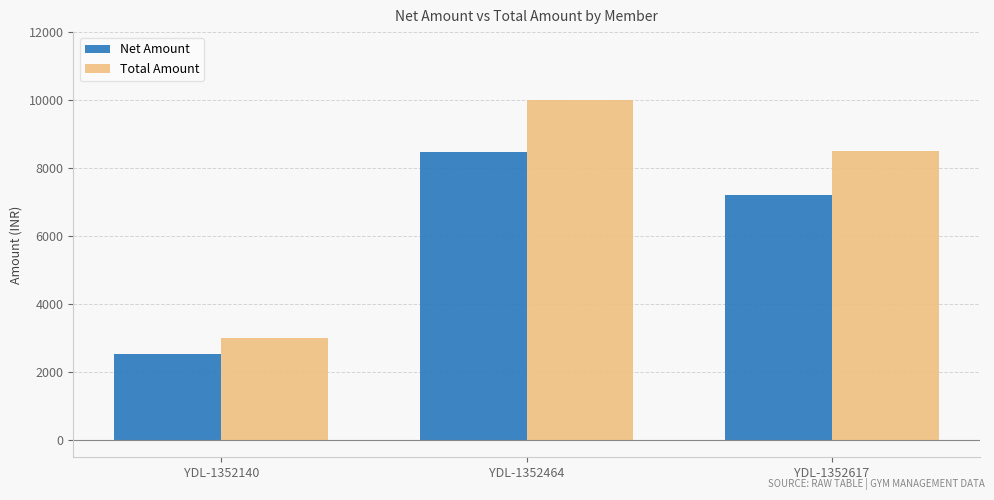

At which label does Net Amount first exceed 7203?

YDL-1352464